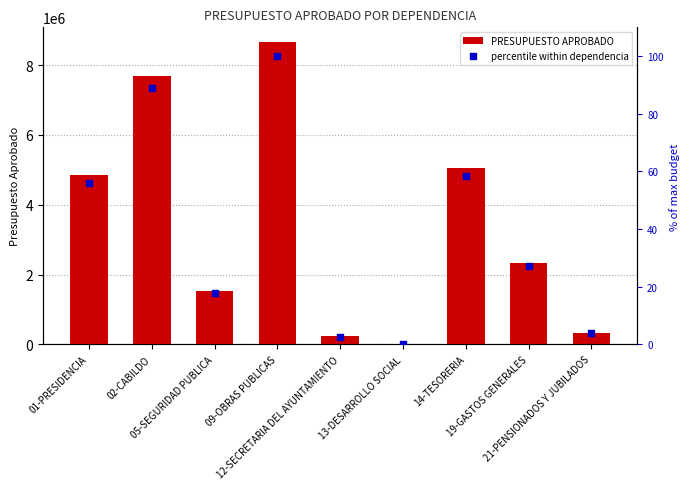

What is the total value across all series at 13-DESARROLLO SOCIAL?

7527.1